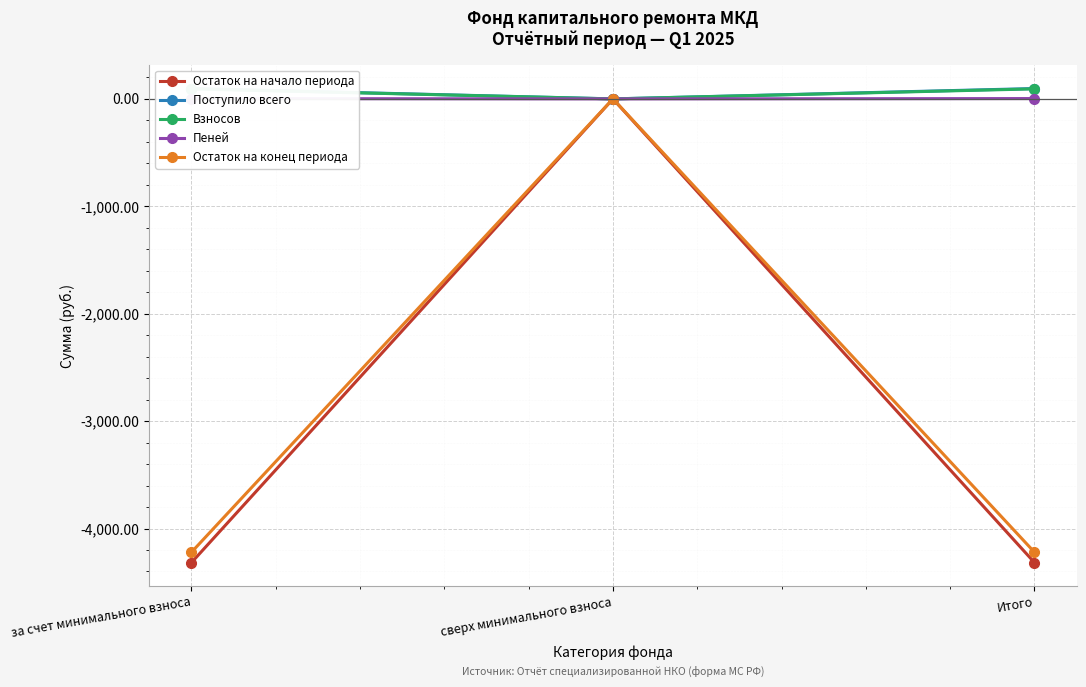

What is the label of the 1st point from the left?

за счет минимального взноса